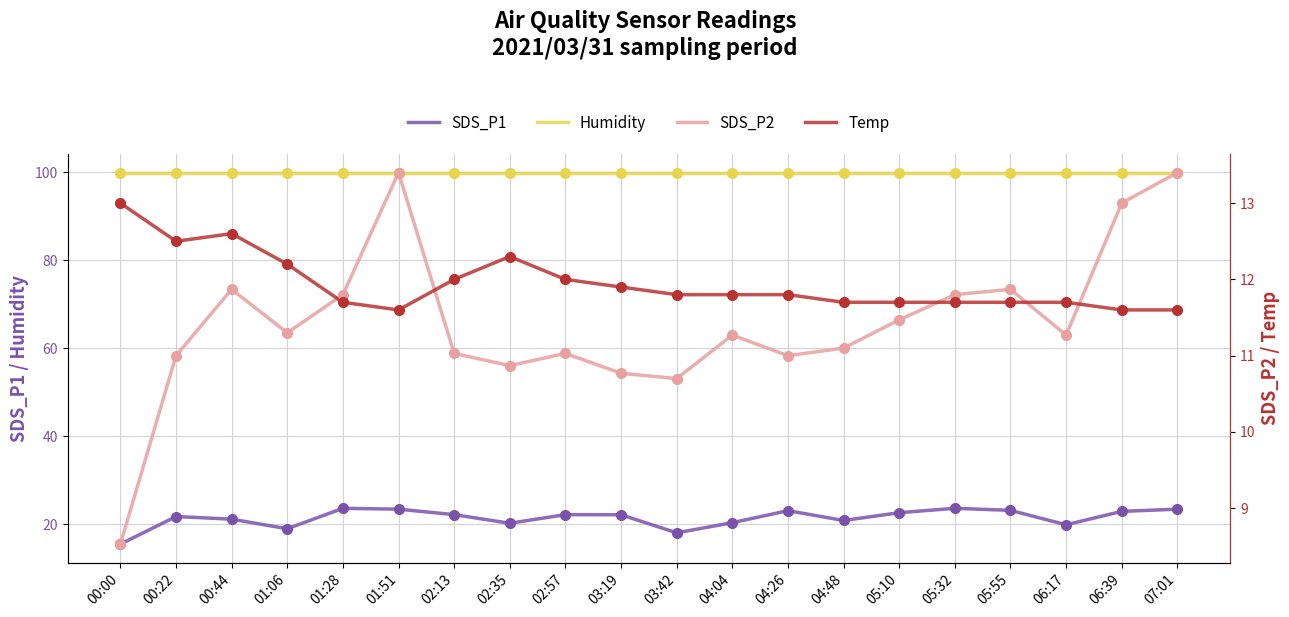

The value of Humidity at 02:13 is 99.9. True or false?

True